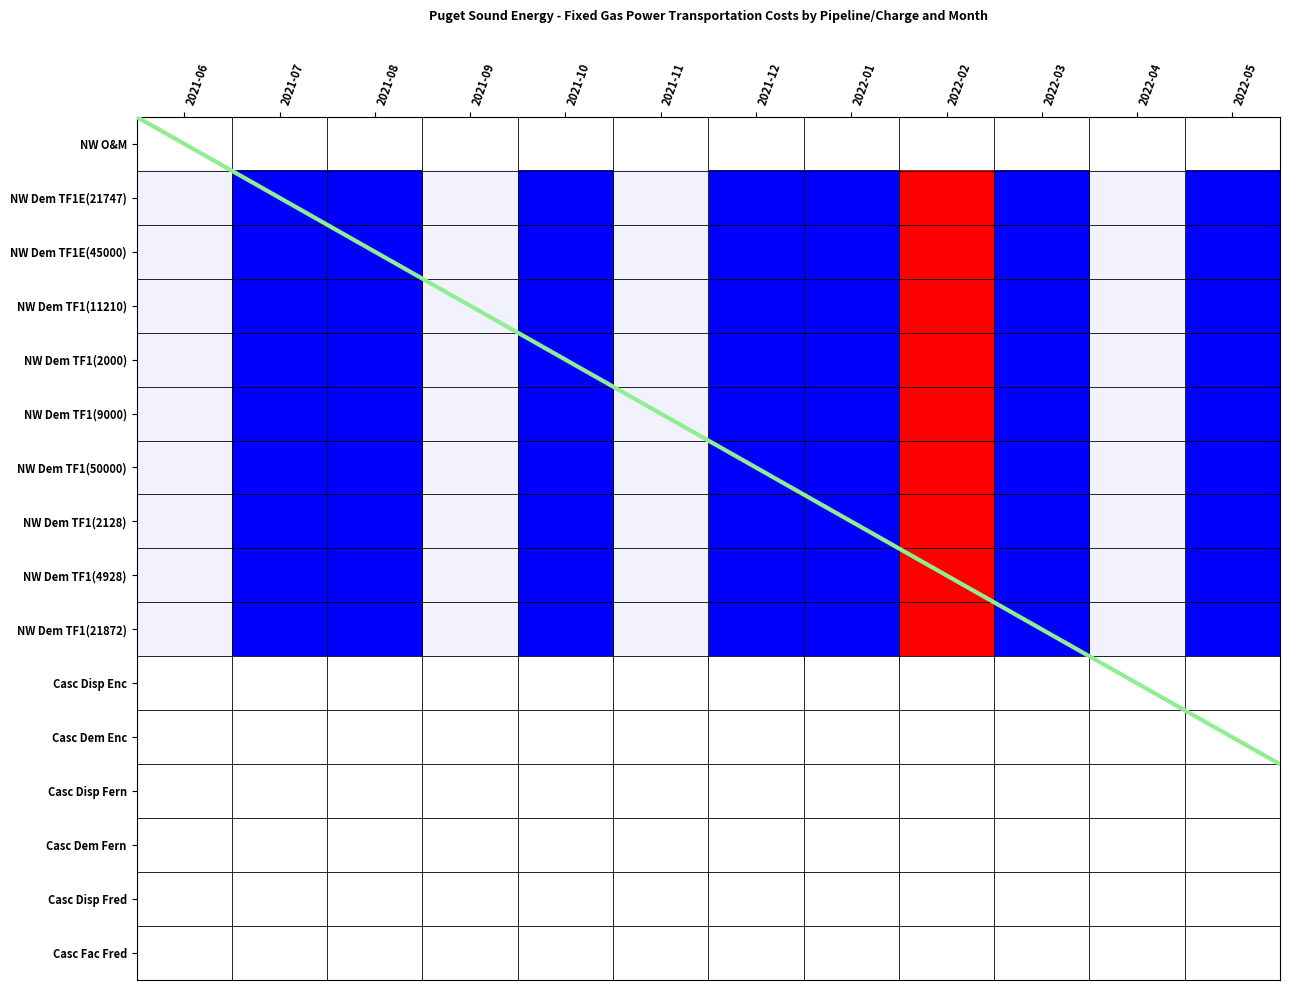

Reading left to right, what are all the values shown in this chart?

0.7	1.0	1.0	0.7	1.0	0.7	1.0	1.0	0.0	1.0	0.7	1.0